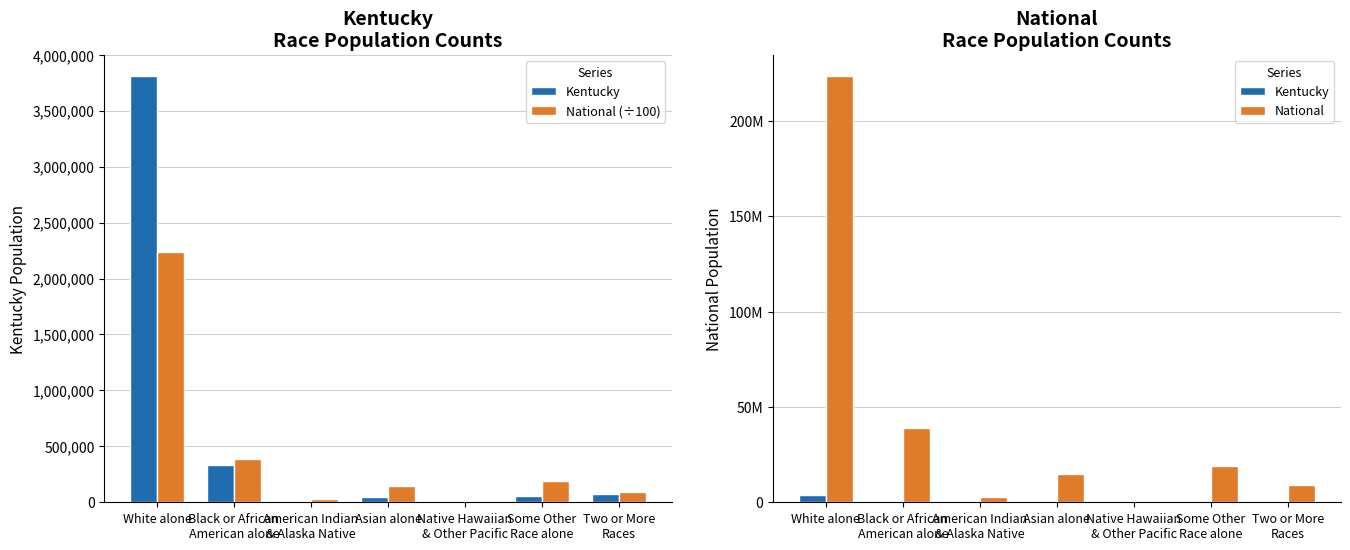

Reading left to right, transcribe all the data shown in this chart.

Kentucky: White alone=3809537.0	Black or African
American alone=337520.0	American Indian
& Alaska Native=10120.0	Asian alone=48930.0	Native Hawaiian
& Other Pacific=2501.0	Some Other
Race alone=55551.0	Two or More
Races=75208.0
National (÷100): White alone=2235532.6	Black or African
American alone=389293.2	American Indian
& Alaska Native=29322.5	Asian alone=146742.5	Native Hawaiian
& Other Pacific=5400.1	Some Other
Race alone=191073.7	Two or More
Races=90090.7
National: White alone=223553265.0	Black or African
American alone=38929319.0	American Indian
& Alaska Native=2932248.0	Asian alone=14674252.0	Native Hawaiian
& Other Pacific=540013.0	Some Other
Race alone=19107368.0	Two or More
Races=9009073.0